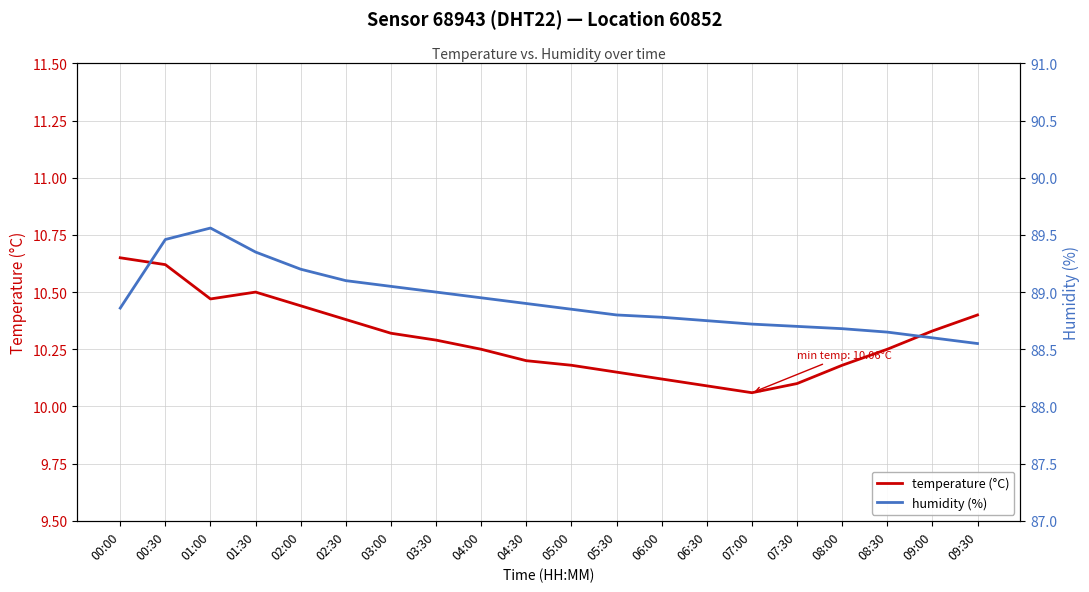

The temperature (°C) series shows 18.6 at 01:00. True or false?

False